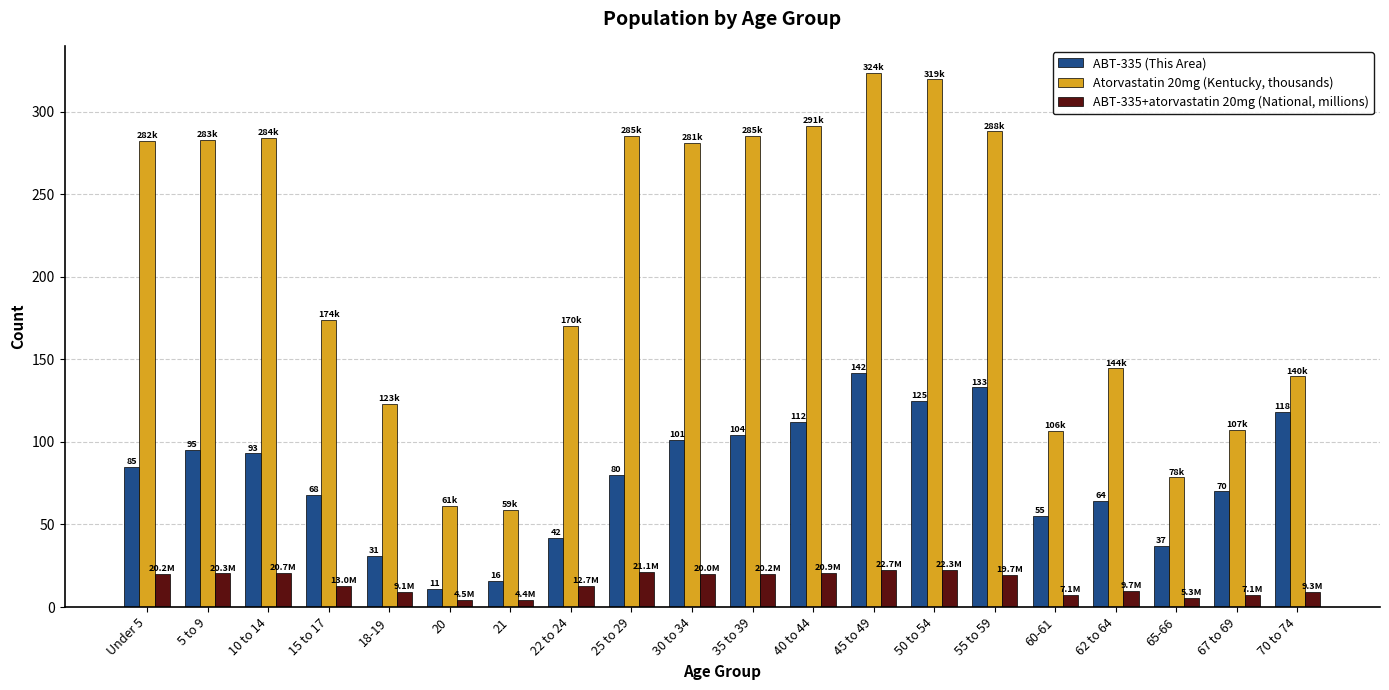

List the series in order of their overall mean, highest first.

Atorvastatin 20mg (Kentucky, thousands), ABT-335 (This Area), ABT-335+atorvastatin 20mg (National, millions)